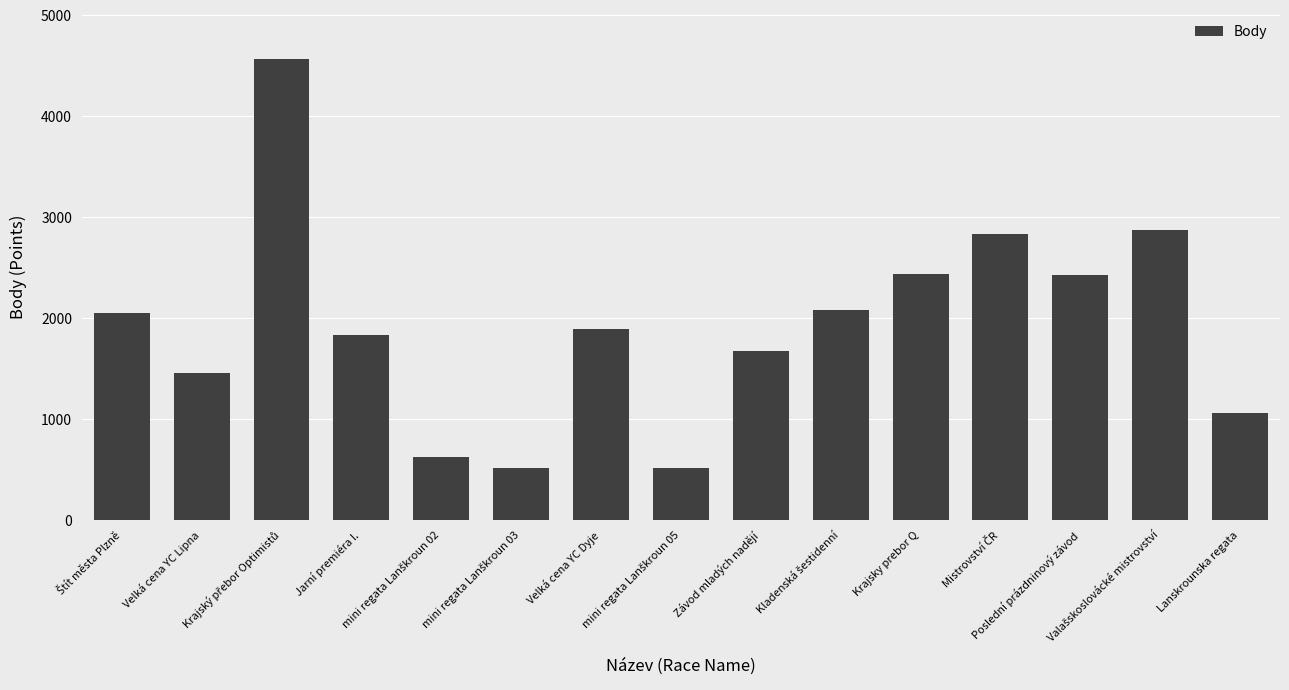

What is the sum of all values?

28858